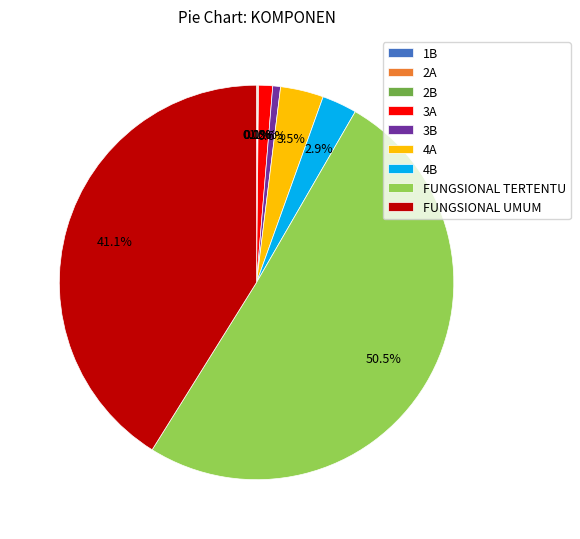

What is the ratio of the value at 4B to the value at FUNGSIONAL TERTENTU?

0.1